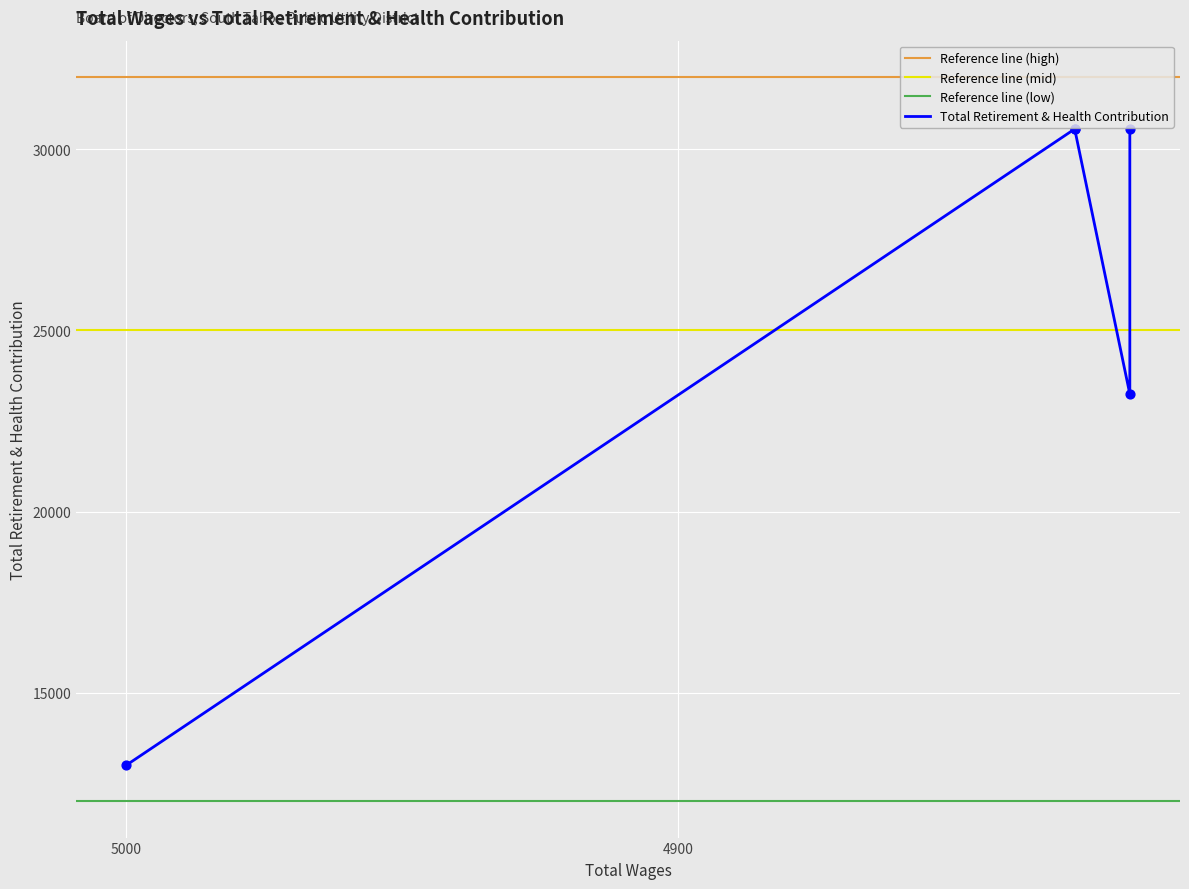

What is the change in value from 5000 to 4818?

+17563